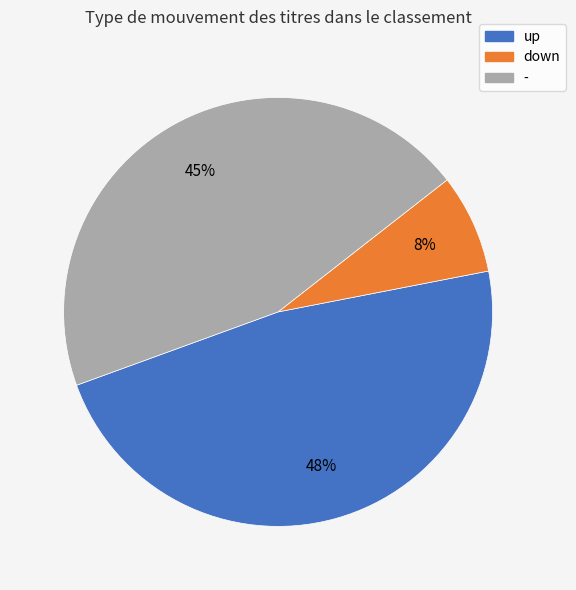

Is it true that down is 8% of the pie?

True